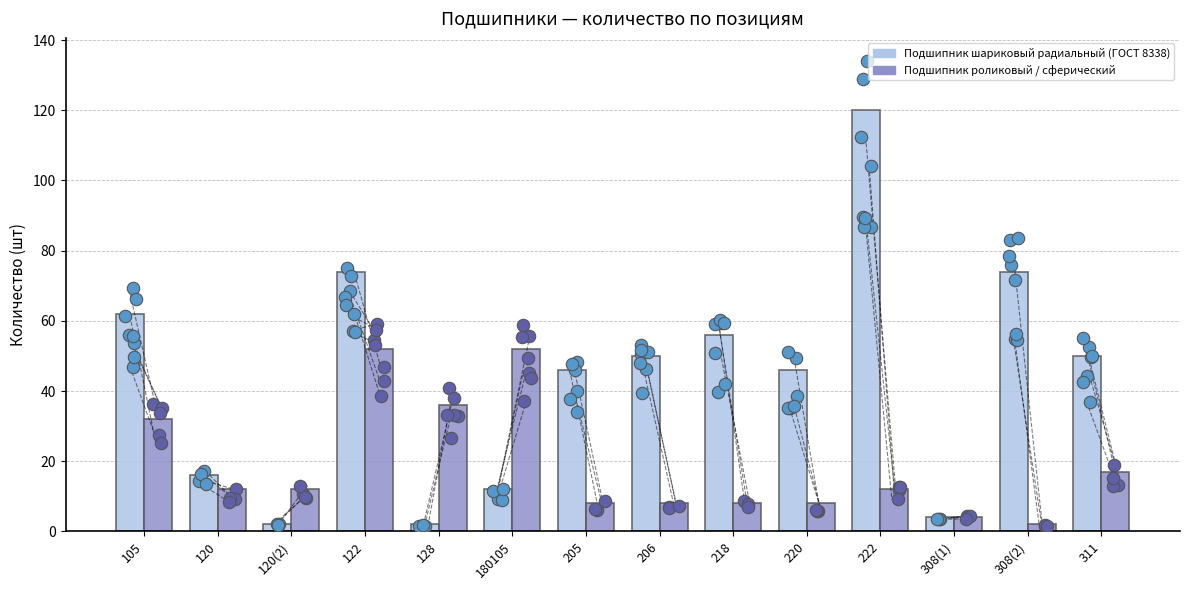

Which series contains the highest Y value?

Подшипник шариковый радиальный (ГОСТ 8338)